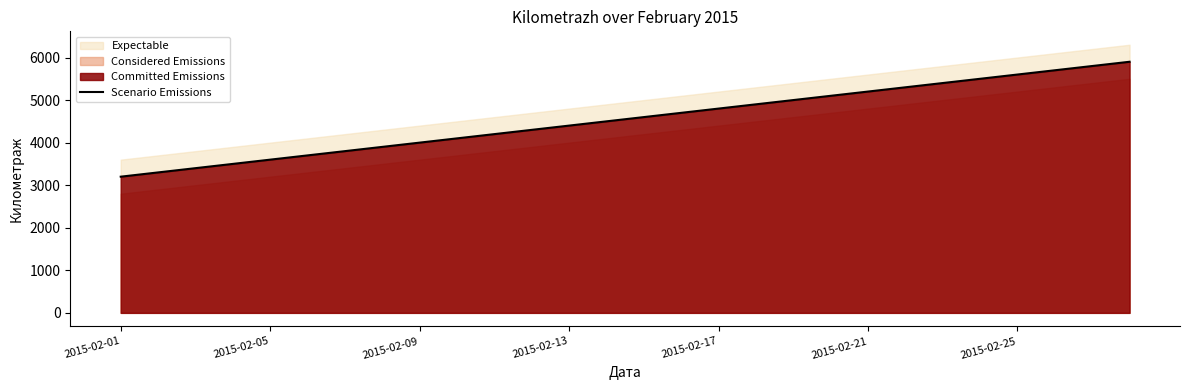

How many lines are shown in the chart?

1